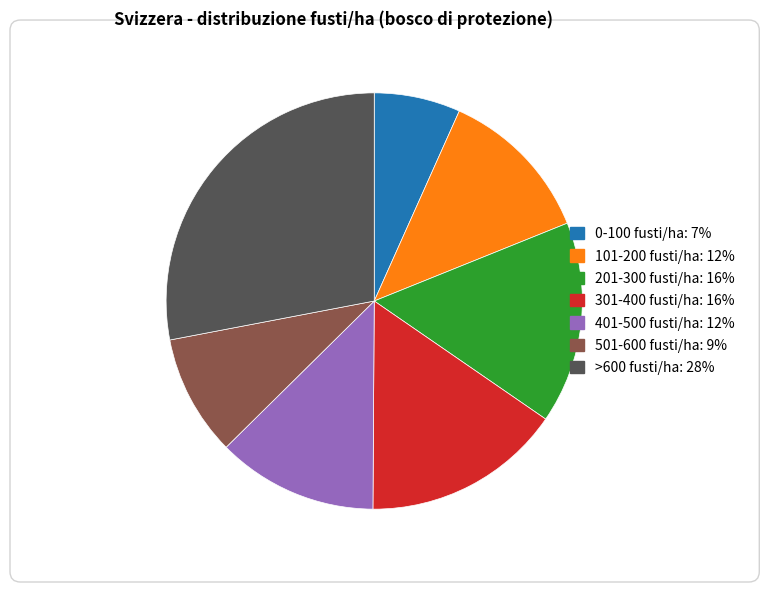

Does >600 fusti/ha account for over 50% of the chart?

No